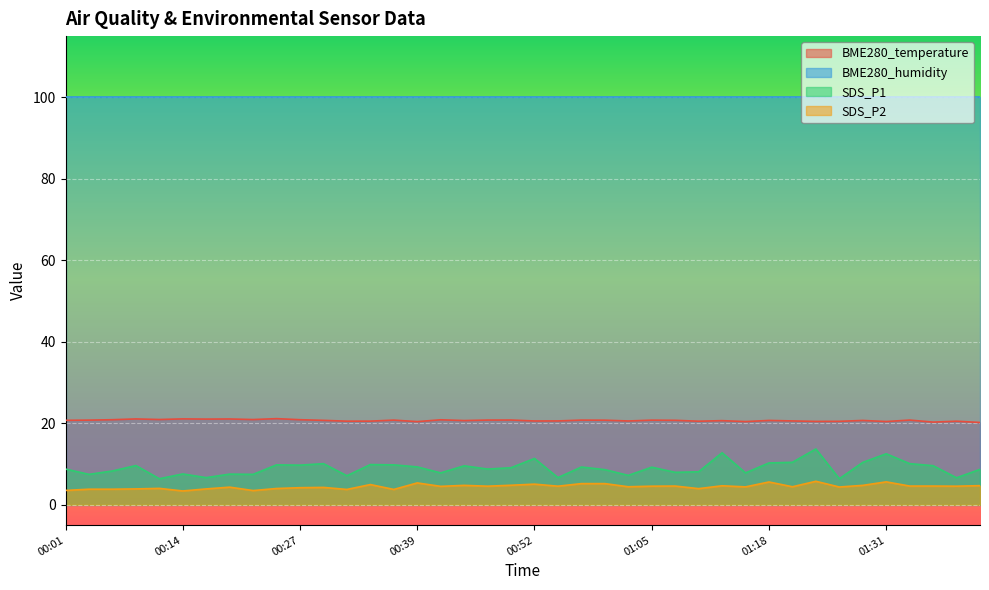

Where is SDS_P2 nearest to the value 4?

00:24